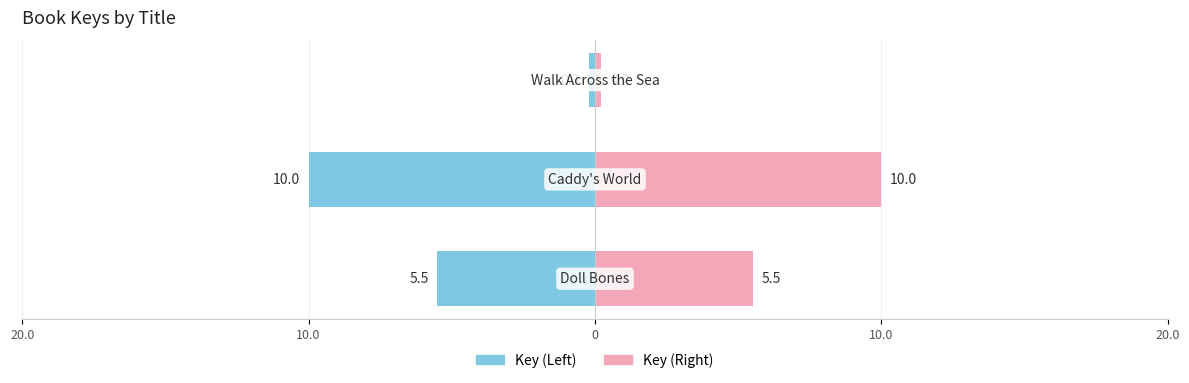

Reading left to right, list all the values displayed in this chart.

Key (Left): -5.5	-10.0	-0.2
Key (Right): 5.5	10.0	0.2